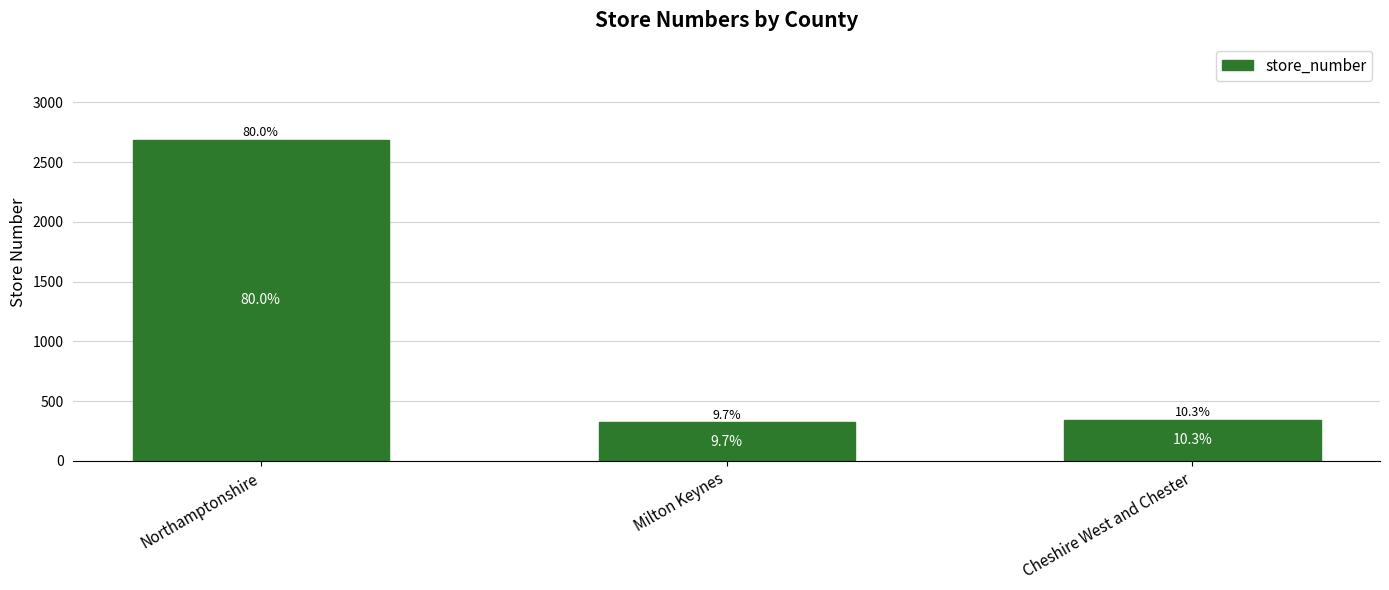

At which label is the value closest to 1504?

Cheshire West and Chester